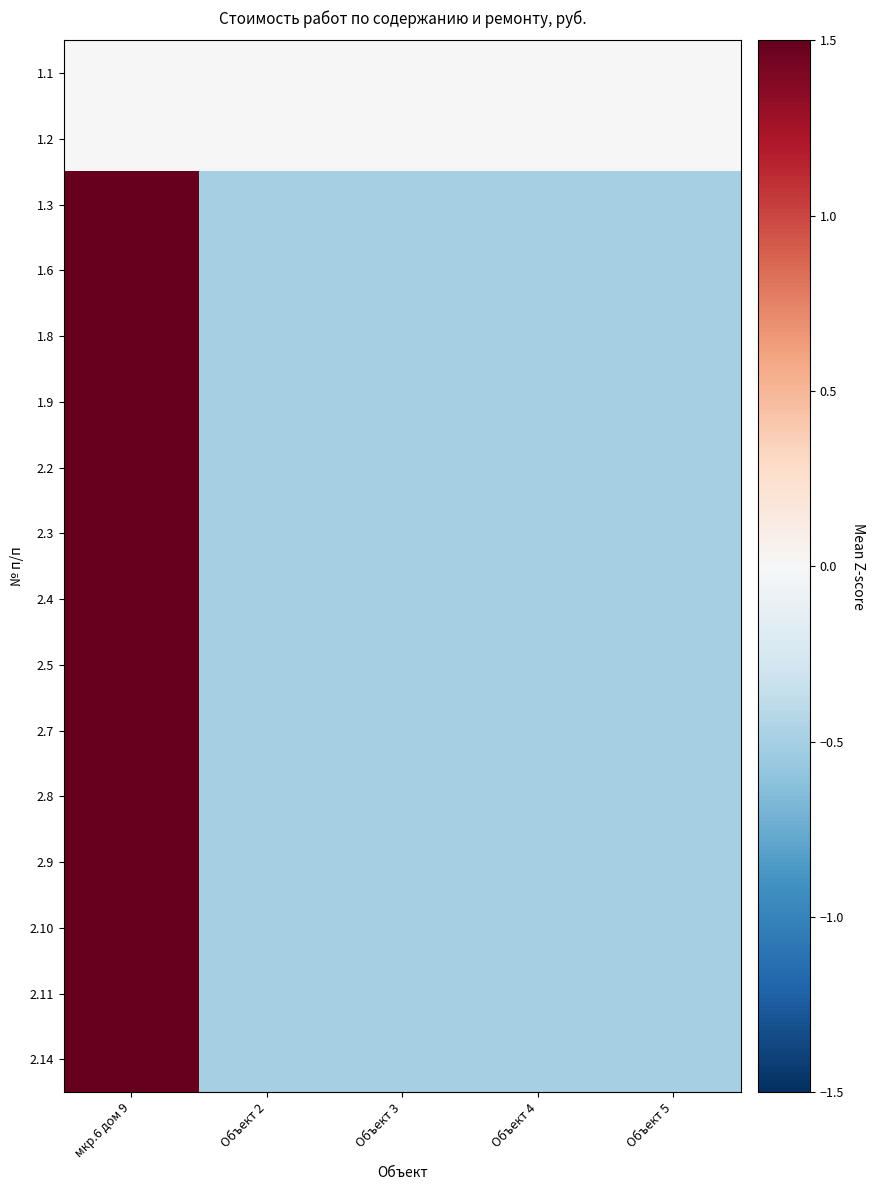

Between мкр.6 дом 9 and Объект 5, which series saw the biggest shift?

2.4